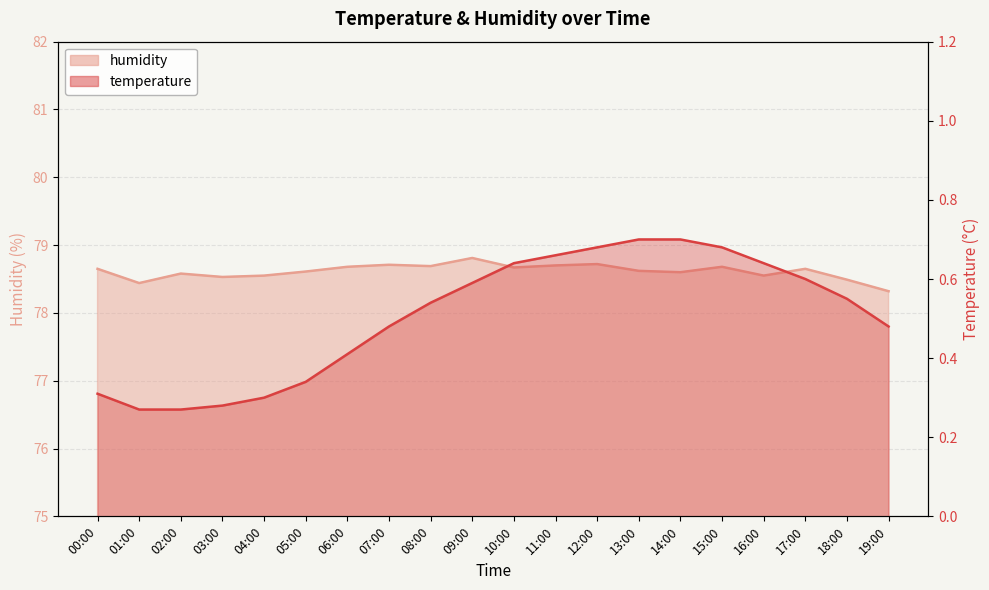

What is the difference between the second highest and minimum values in the temperature series?

0.4